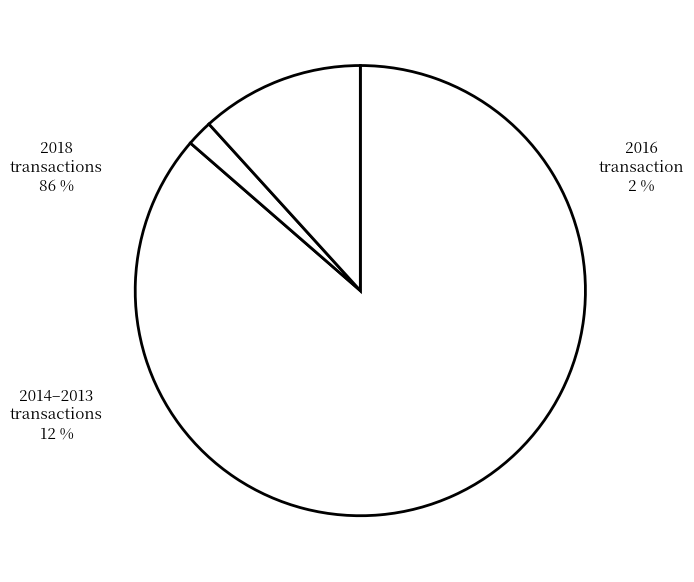

Is the sum of 2018 transactions and 2016 transaction greater than half?

Yes